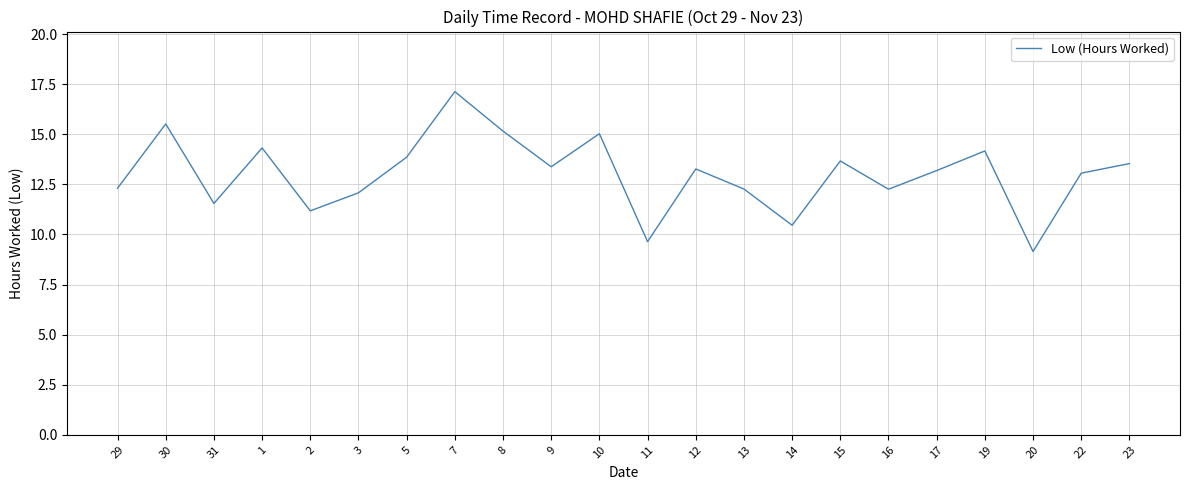

Is it true that the value at 19 is 3.1?

False